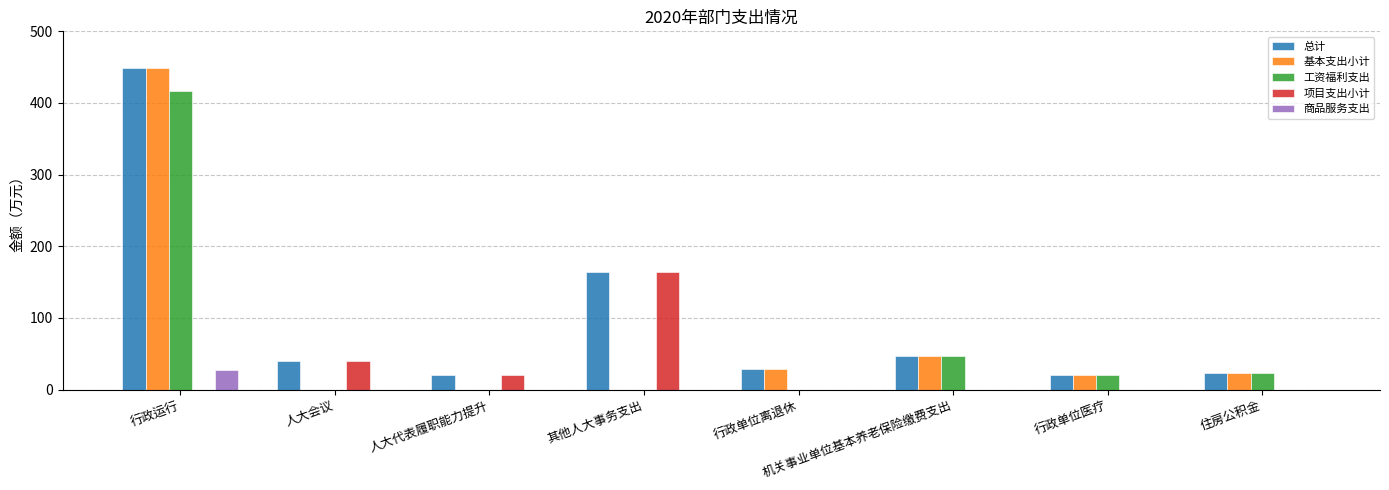

Where is 总计 nearest to the value 234?

其他人大事务支出